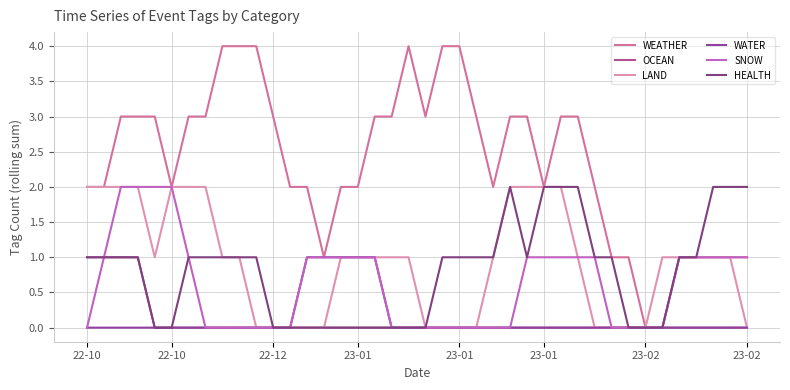

Does the chart display data point markers on the line(s)?

No